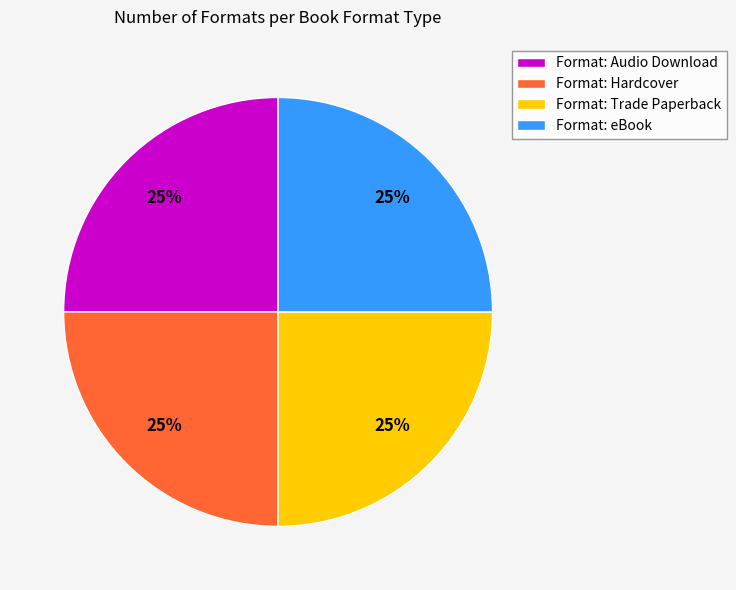

To the nearest percent, what is the combined percentage of Format: Audio Download and Format: Trade Paperback?

50%